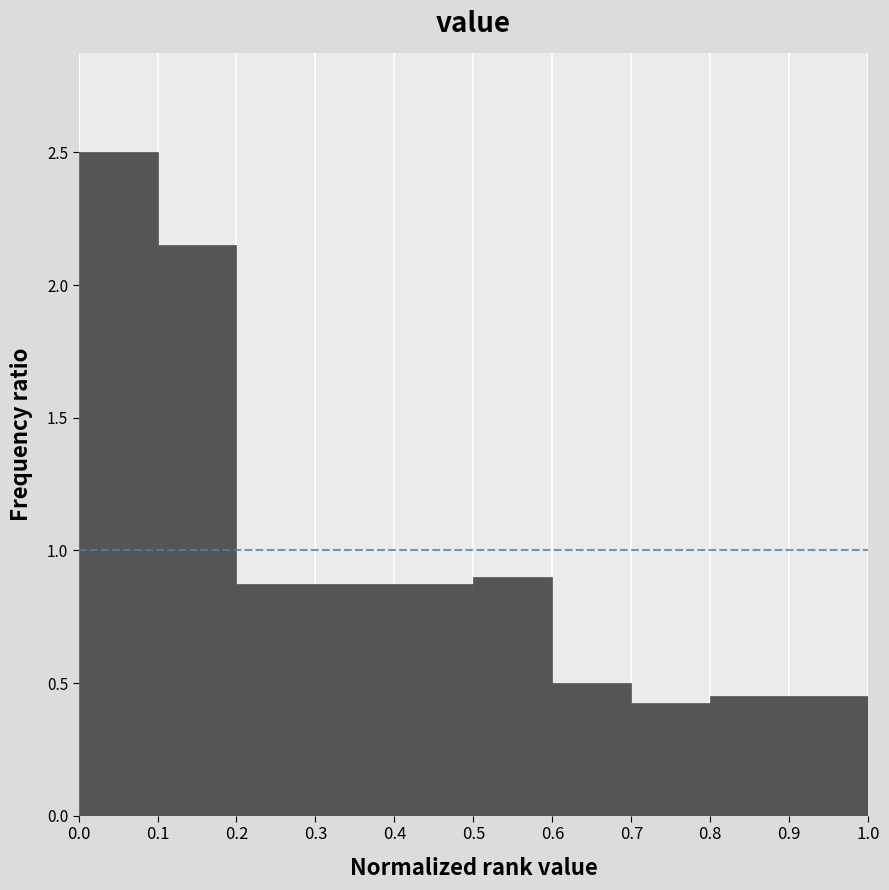

How tall is the bar that spans 0.3 to 0.4 on the x-axis? The values are not printed on the chart, so give them approximately, as read against the axis.

0.90